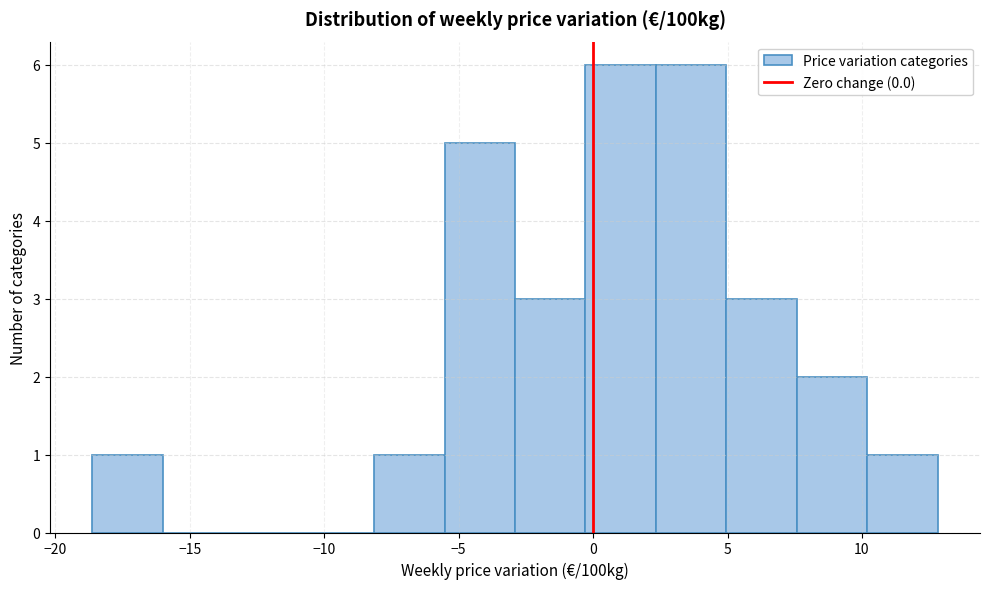

What is the height of the bar covering -5.5 to -3.0 on the x-axis? Neither the bar edges nor the heights are printed on the chart, so give them approximately, as read against the axes.

5